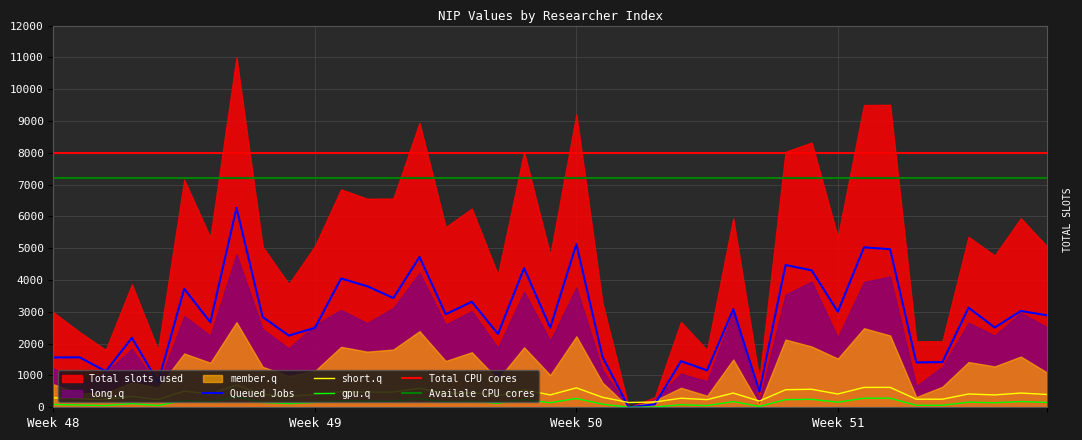

Which has a higher value, 27 or 39?

27